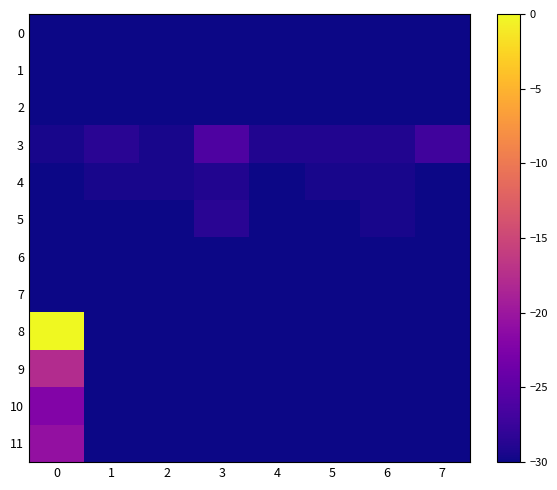

How many data points does each series have?

8